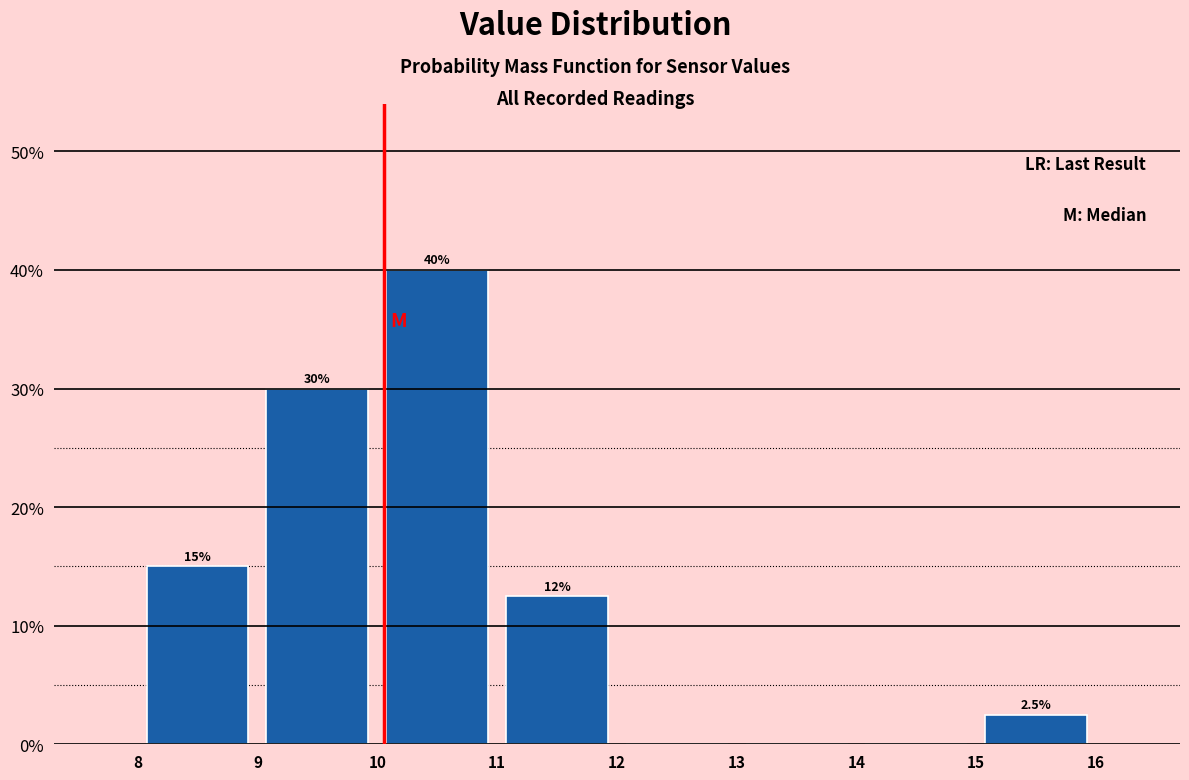

Over which range of the x-axis is the bar tallest?

10 to 11